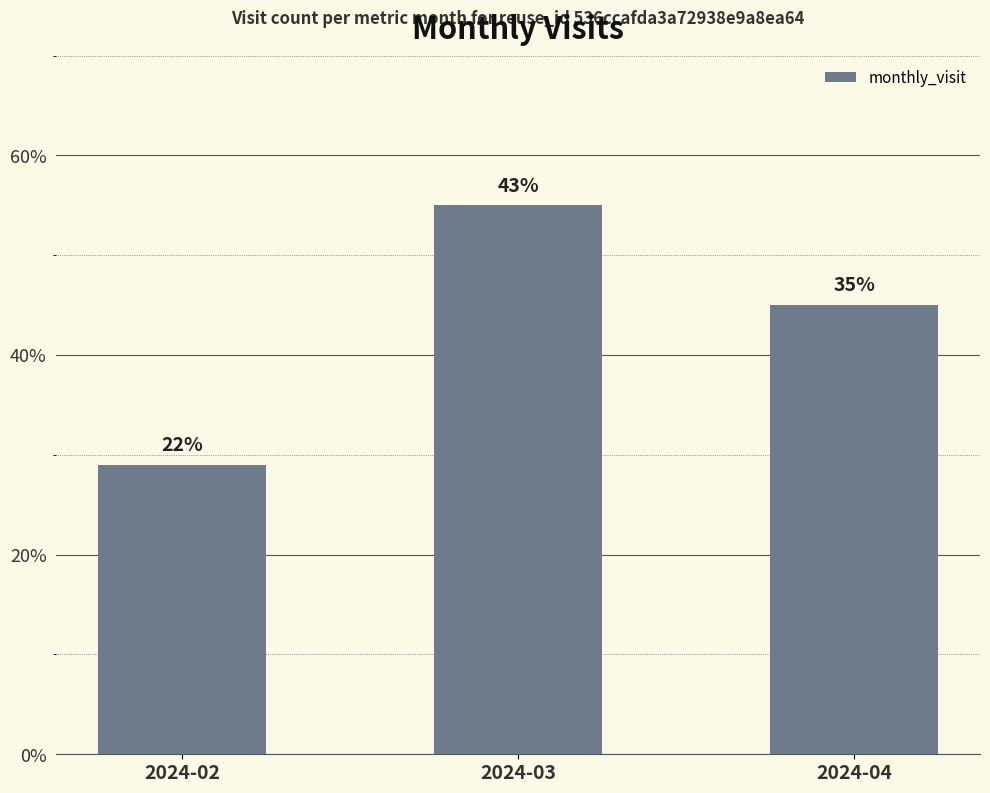

What is the value of the 2nd bar from the left?

55